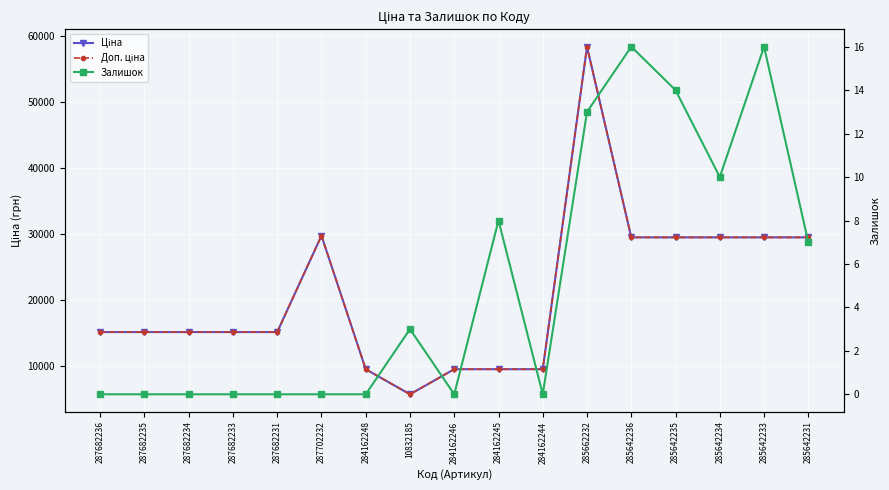

True or false: Доп. ціна and Ціна intersect in this chart.

False